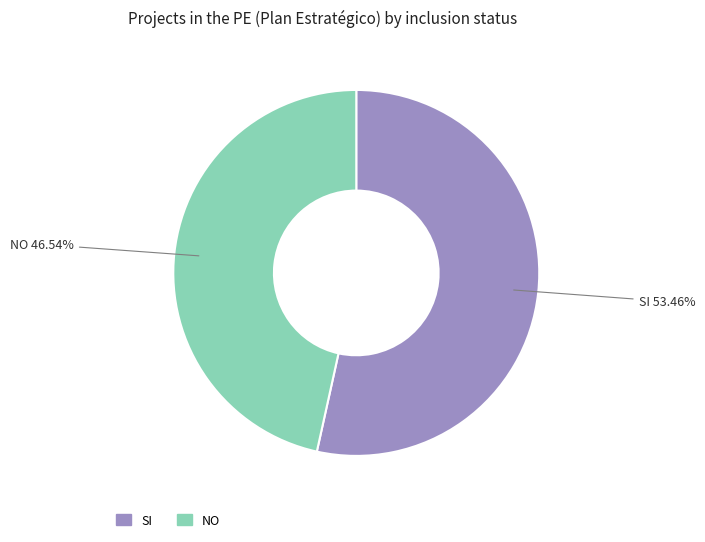

What portion of the pie excludes NO?

53.5%